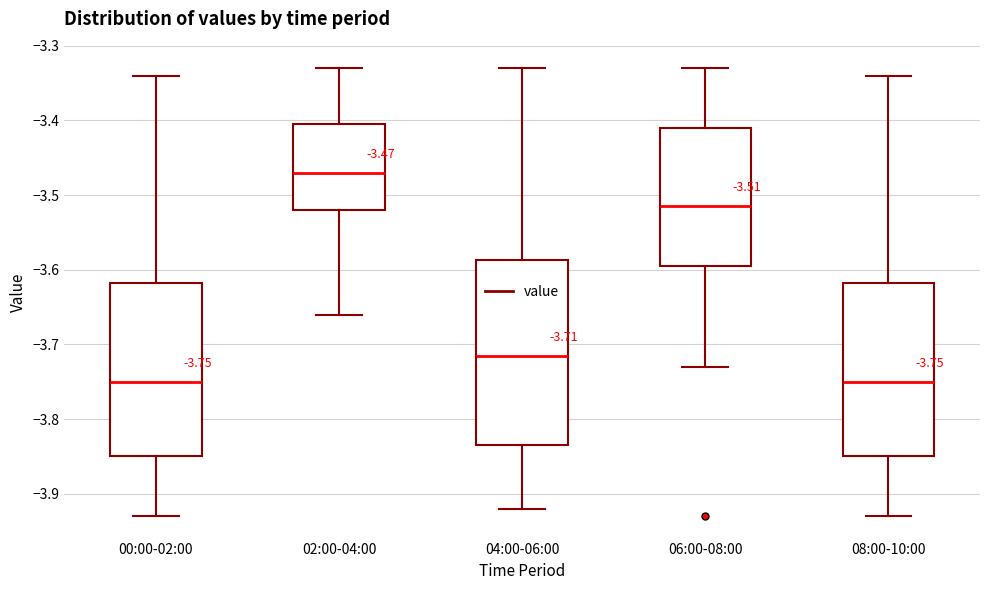

Comparing the boxes themselves (not the whiskers), which one is the tallest?

04:00-06:00